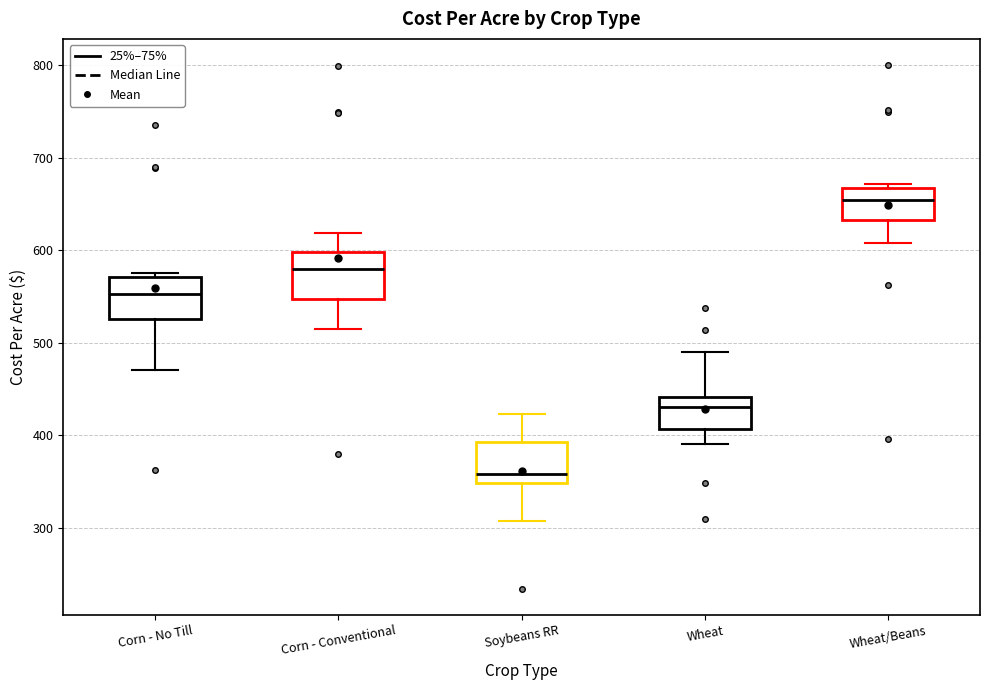

Where is the lower edge of the box for Soybeans RR on the y-axis? The values are not printed on the chart, so give them approximately, as read against the axis.

350